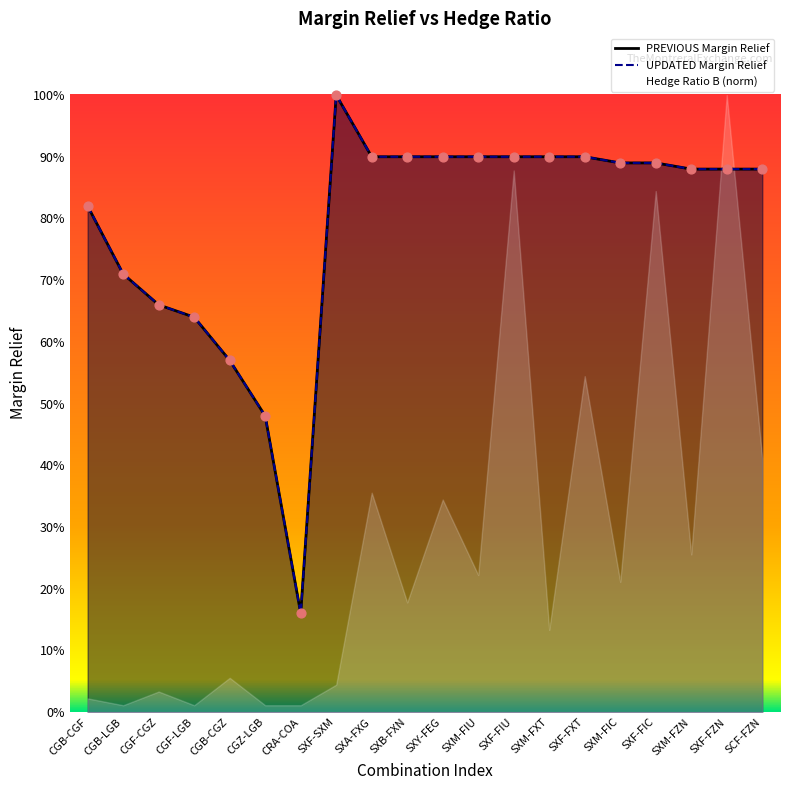

What is the total value across all series at SXF-SXM?

2.0